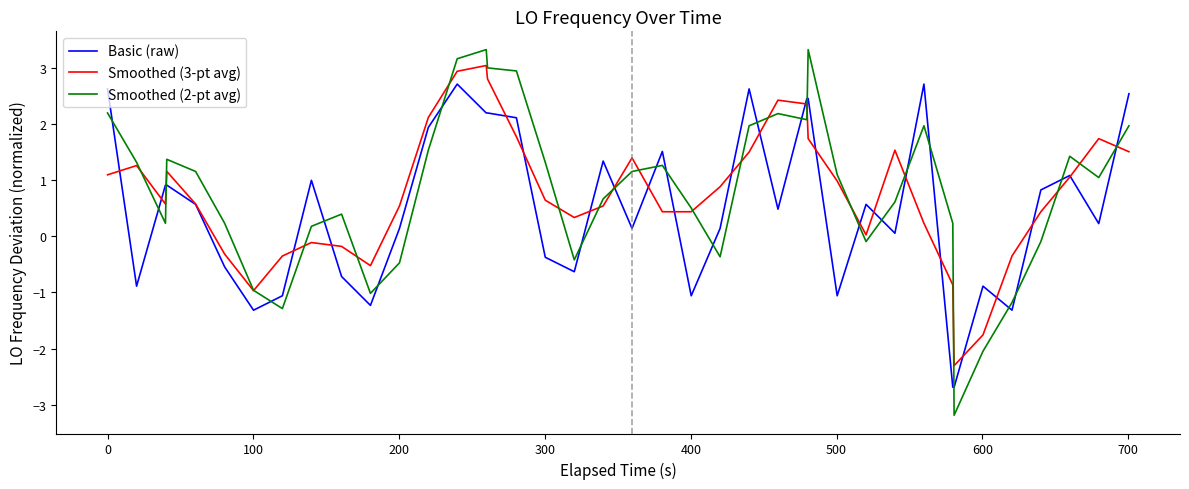

True or false: Basic (raw) and Smoothed (2-pt avg) cross at least once.

True